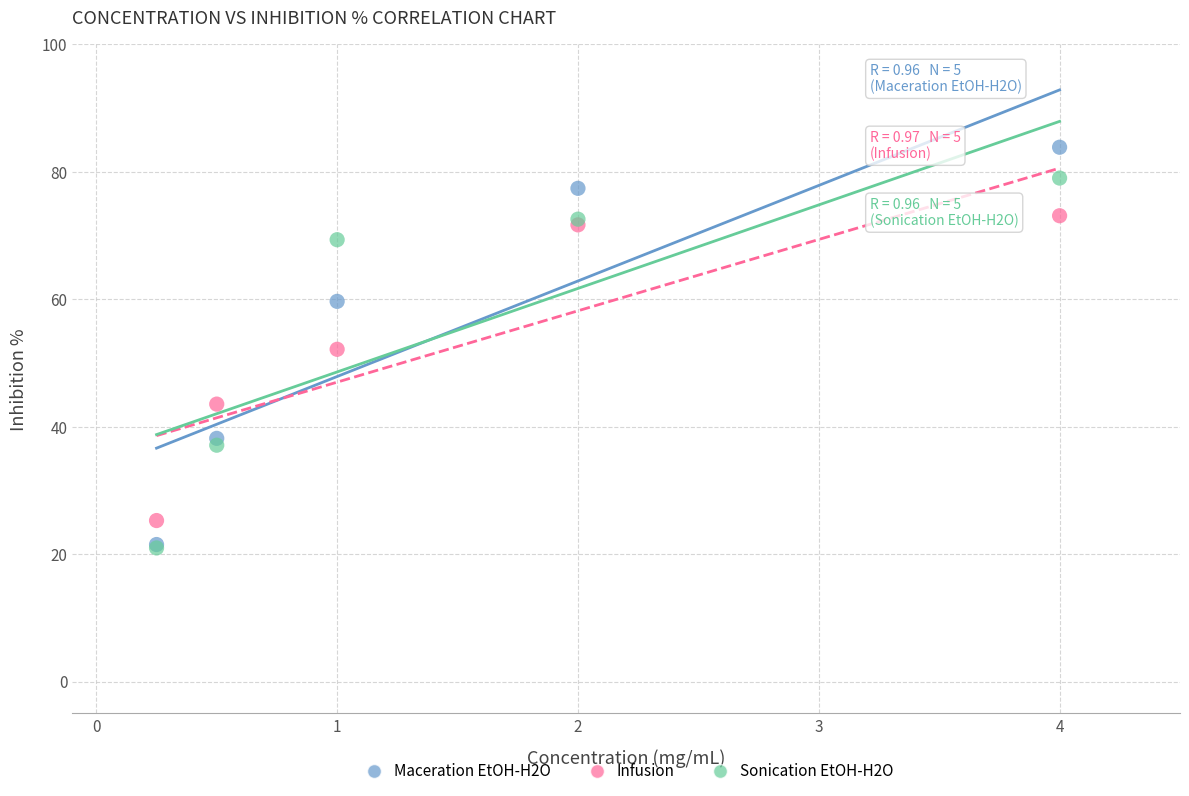

In the Infusion series, what Y value is closest to 49?

52.2